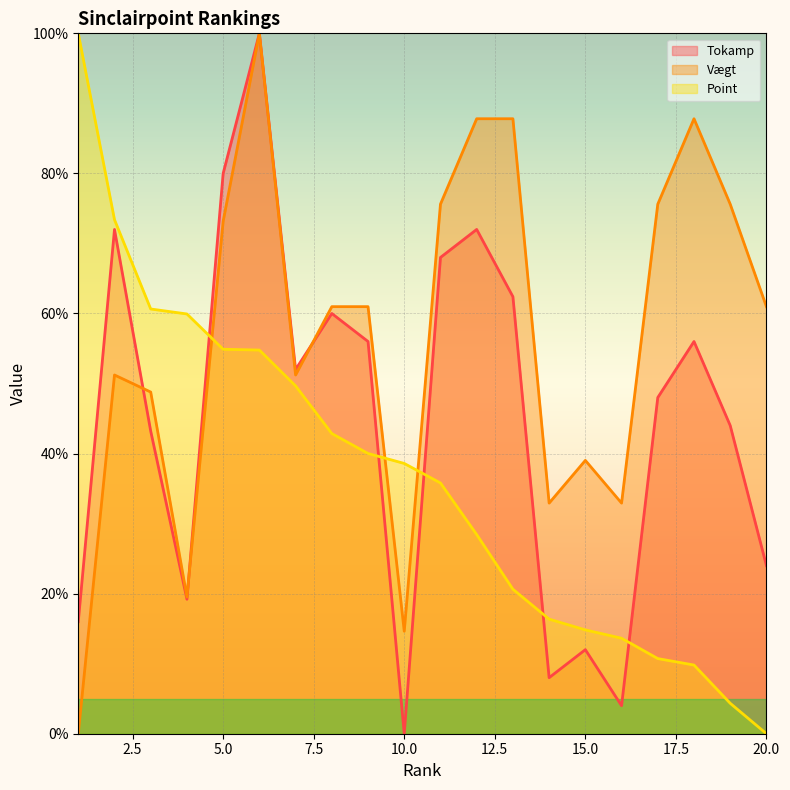

How many values in the Point series are below 38?

10